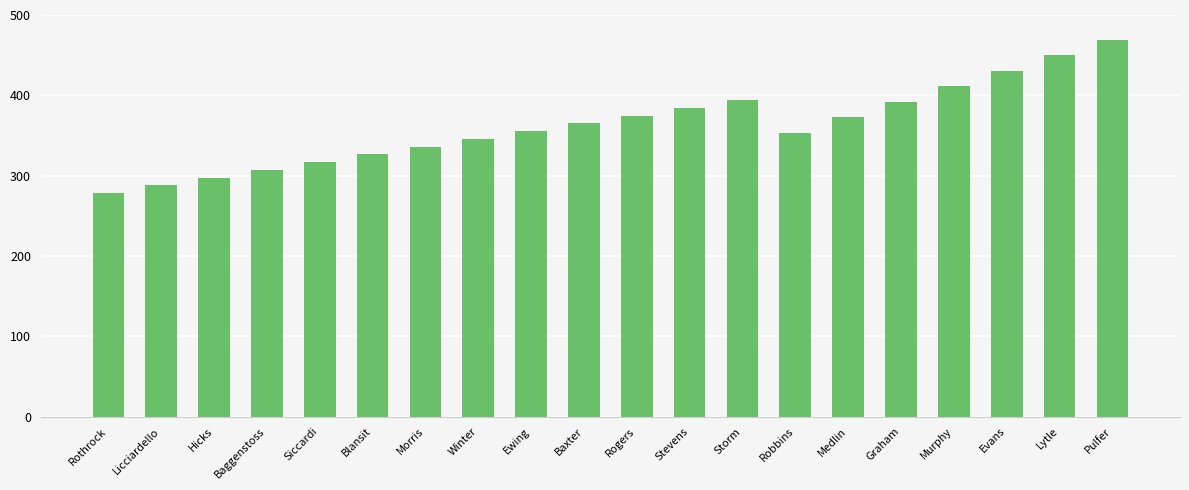

Which category has the highest value across all series?

Pulfer